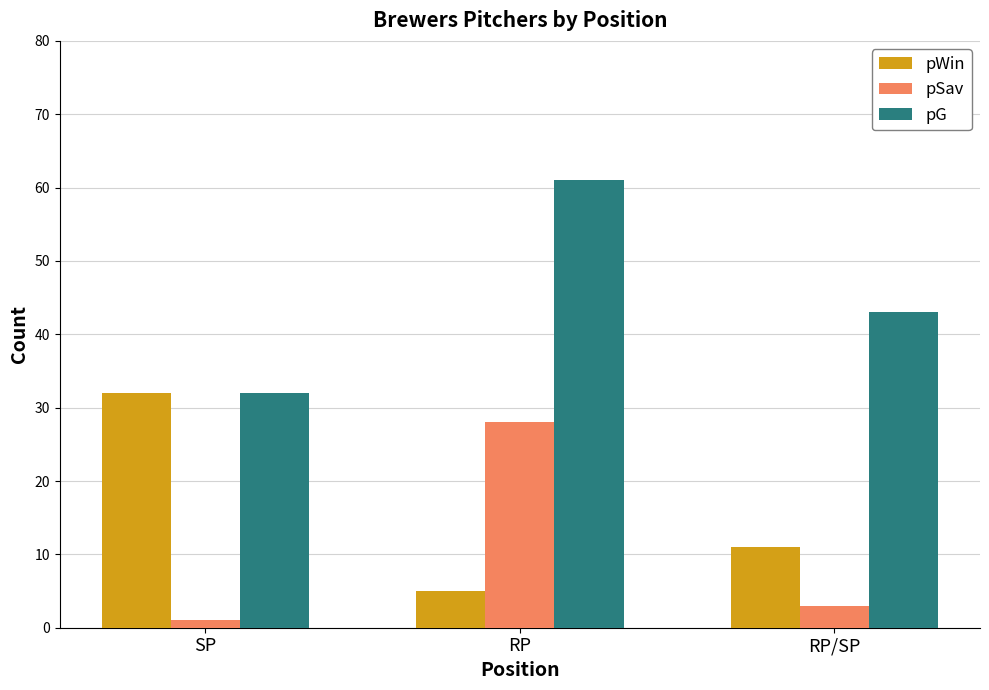

Rank the series by their maximum value, from lowest to highest.

pSav, pWin, pG